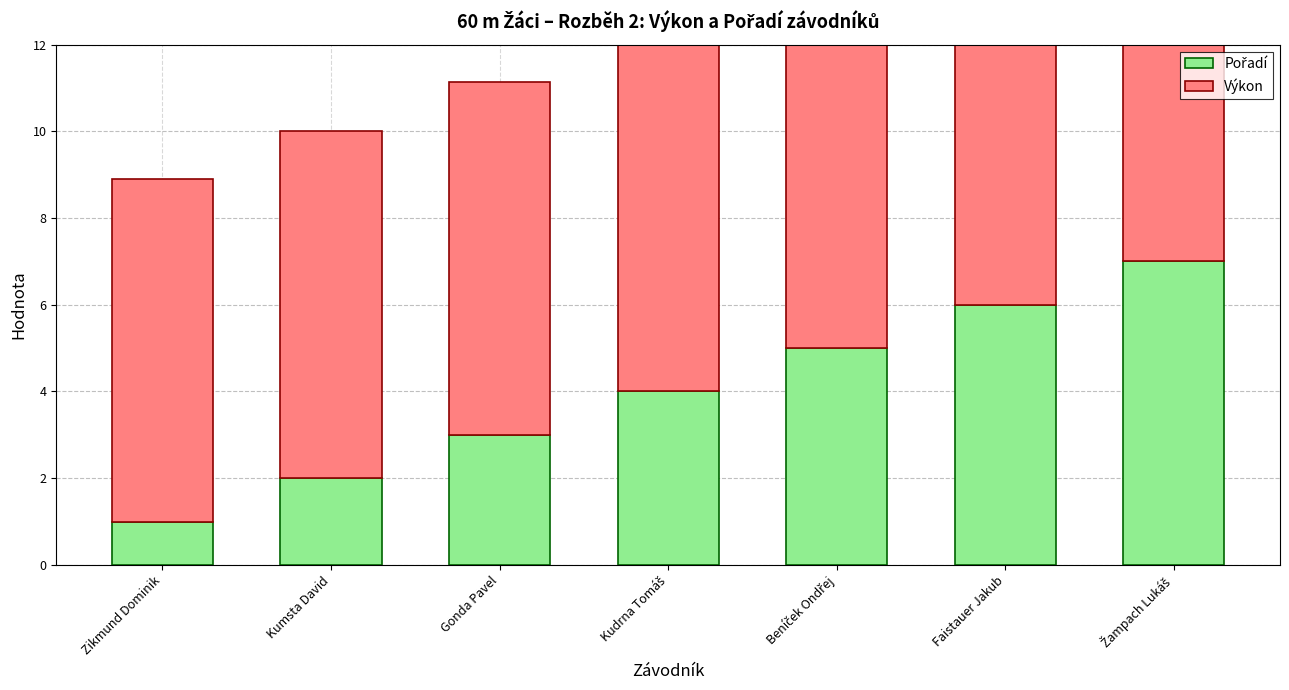

Reading left to right, list all the values displayed in this chart.

Pořadí: 1.0	2.0	3.0	4.0	5.0	6.0	7.0
Výkon: 7.9	8.0	8.1	8.2	8.2	8.4	8.4